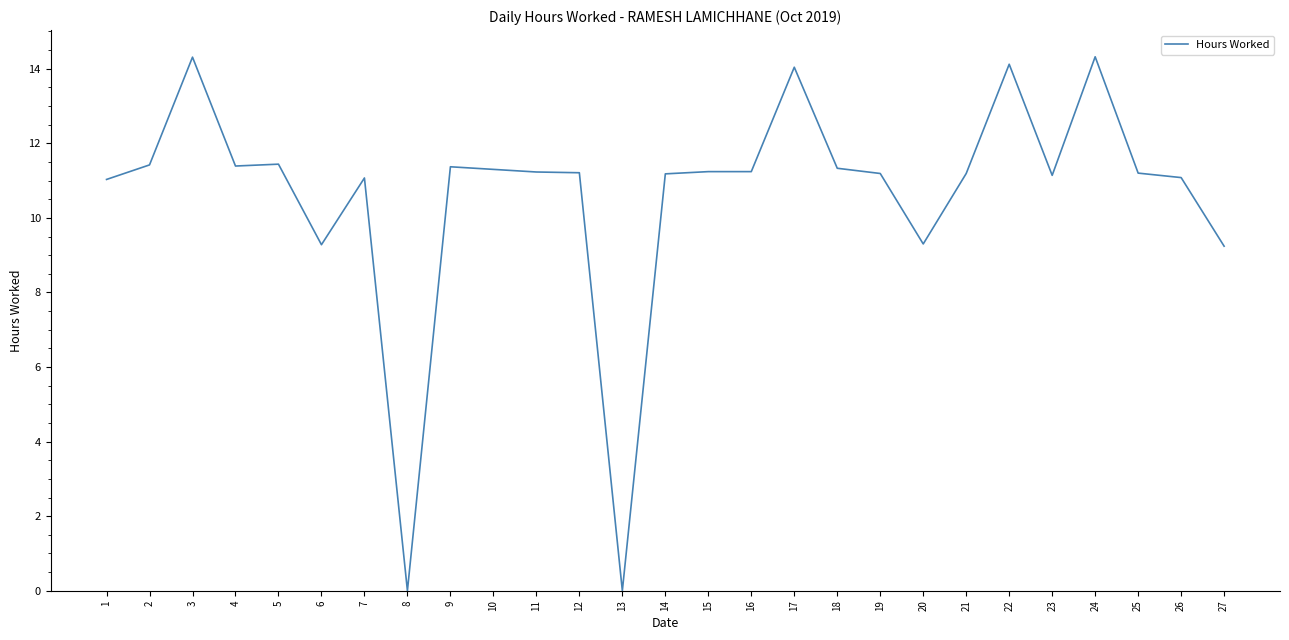

What is the maximum value shown in the chart?

14.3